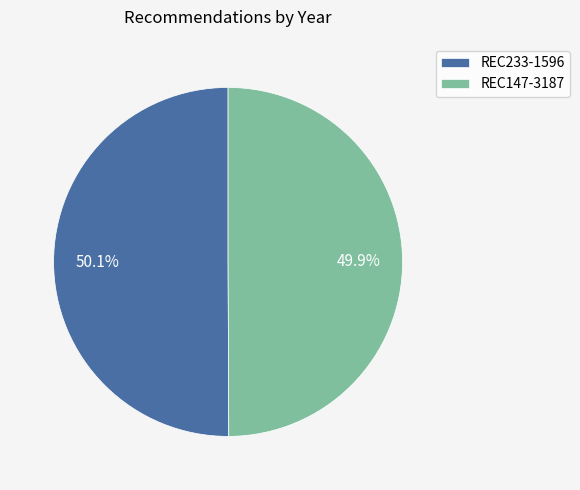

Does any single category account for the majority?

Yes